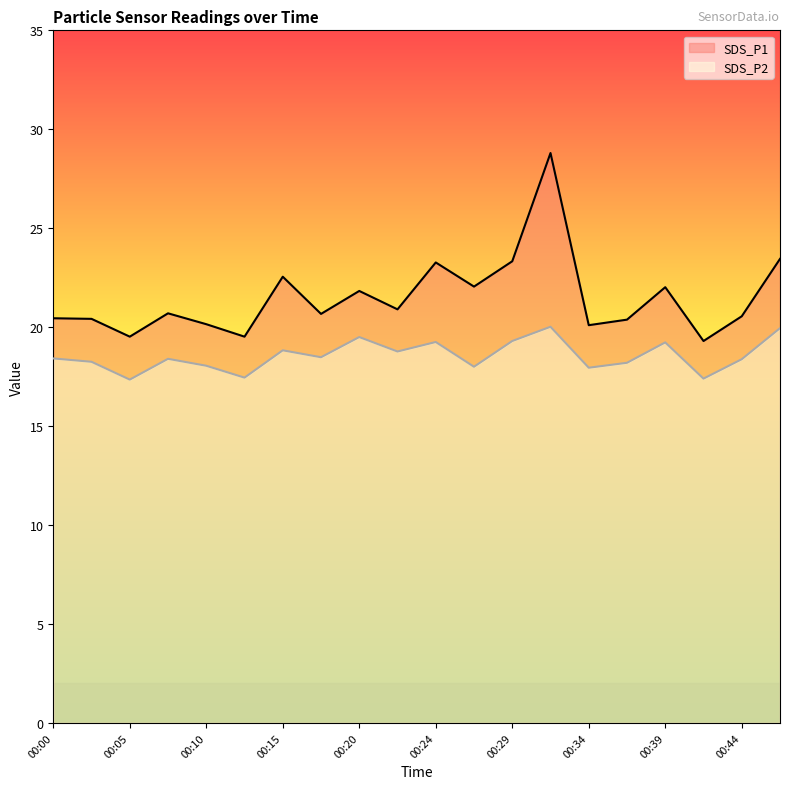

In SDS_P2, how many points are higher than both neighbors (excluding endpoints)?

6